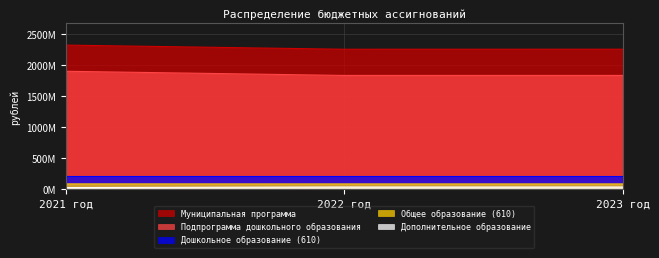

What are all the series names shown in the legend?

Муниципальная программа, Подпрограмма дошкольного образования, Дошкольное образование (610), Общее образование (610), Дополнительное образование